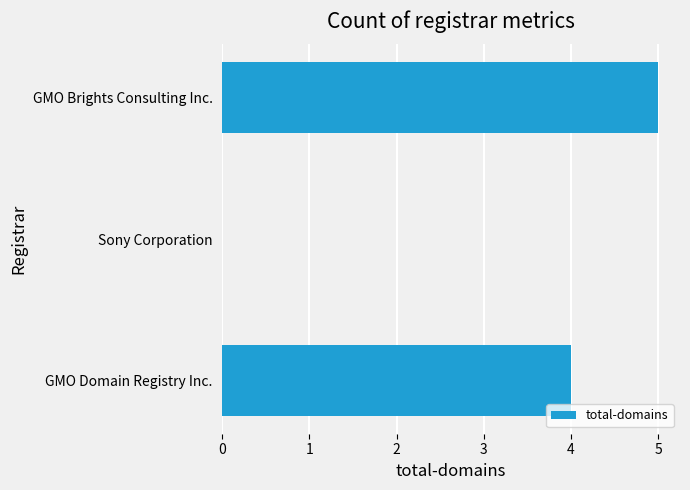

Reading bottom to top, what are all the values shown in this chart?

GMO Domain Registry Inc.=4	Sony Corporation=0	GMO Brights Consulting Inc.=5